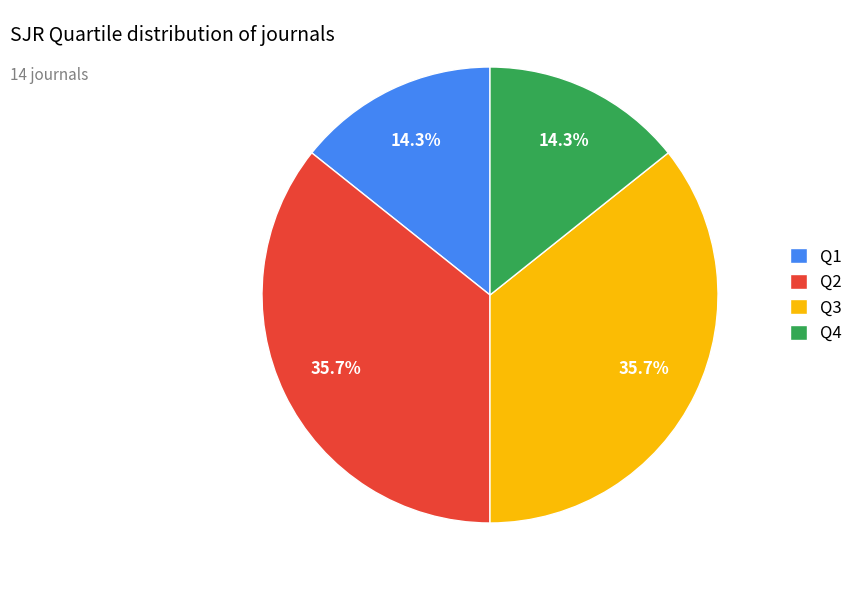

What percentage is the Q3 slice, to the nearest percent?

36%